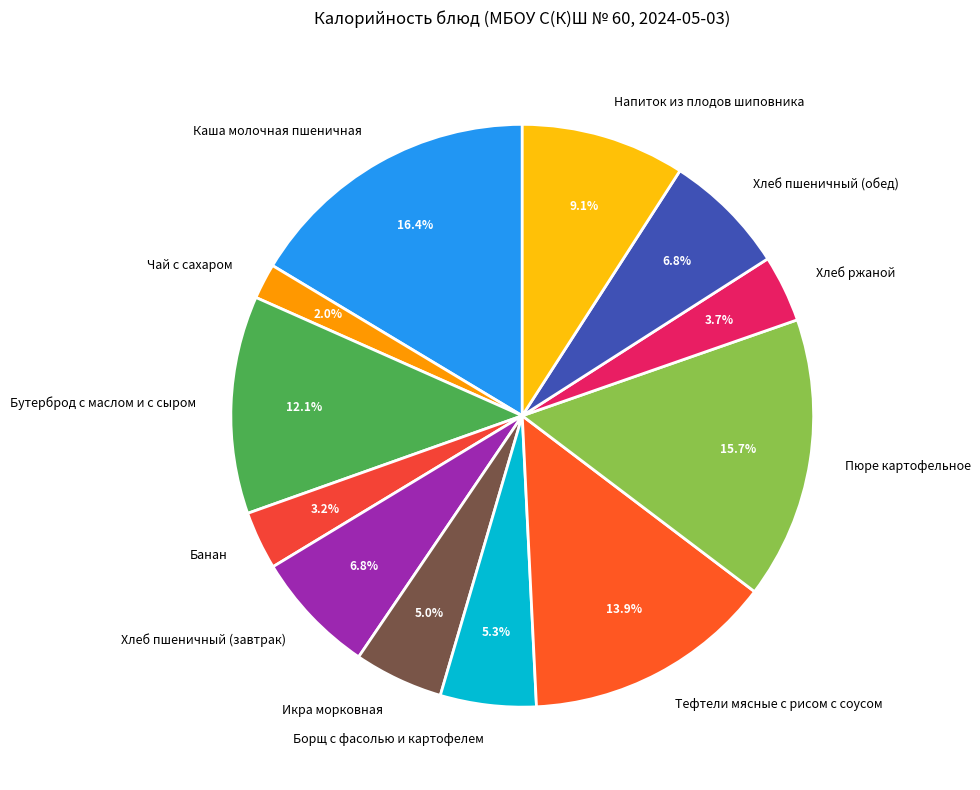

Which slice is the smallest?

Чай с сахаром